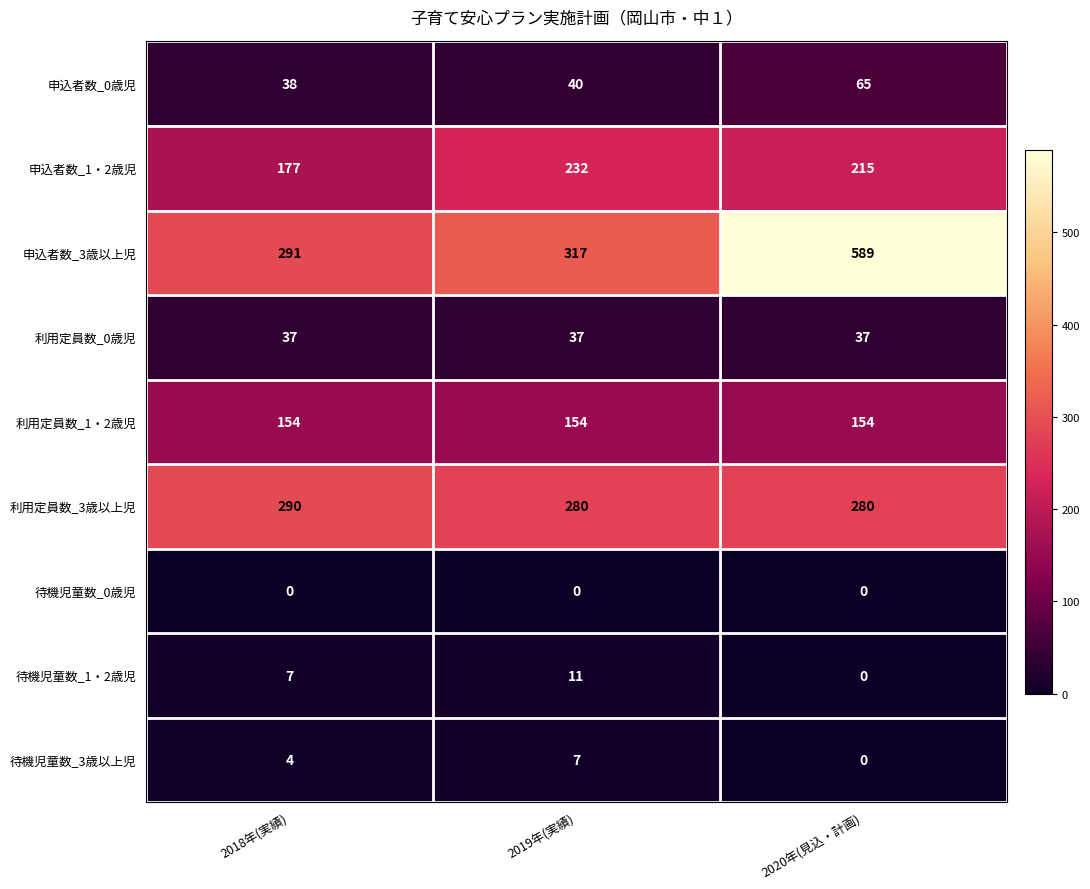

How many 利用定員数_3歳以上児 values are between 280 and 290?

3